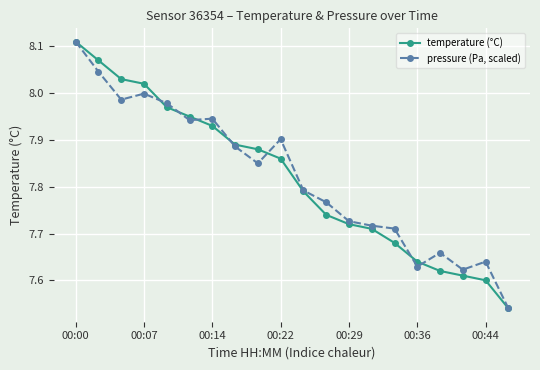

True or false: pressure (Pa, scaled) has more than 0 points higher than both neighbors.

True